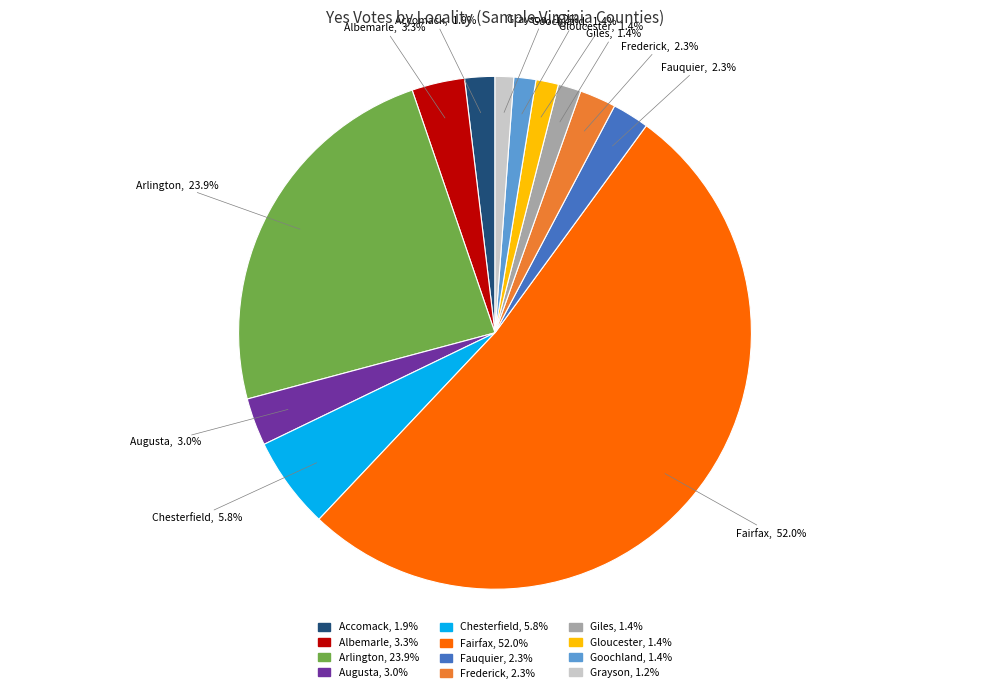

What percentage is the Arlington slice, to the nearest percent?

24%